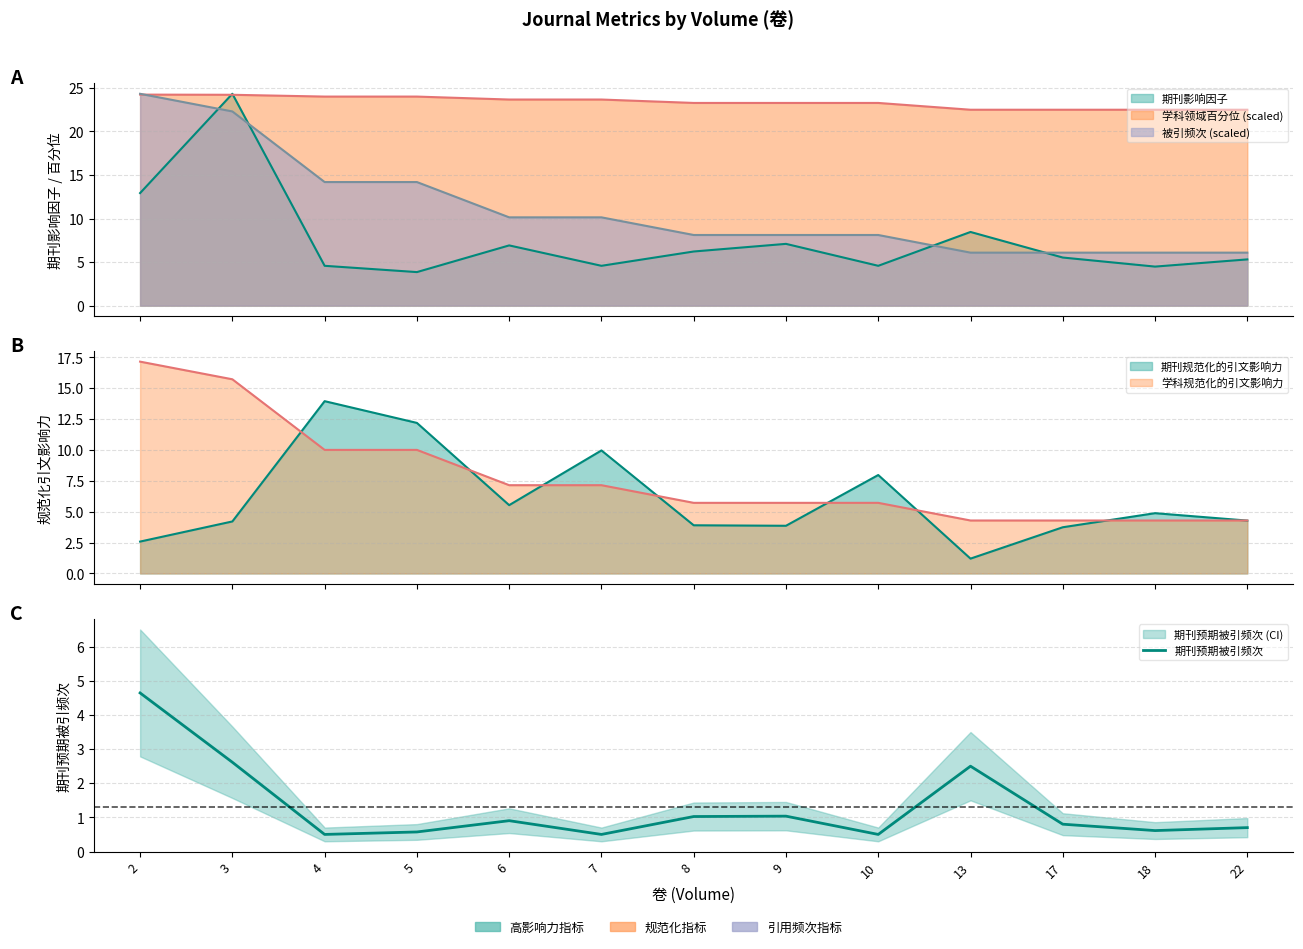

List the labels in order of value, smallest first.

4, 7, 10, 5, 18, 22, 17, 6, 8, 9, 13, 3, 2